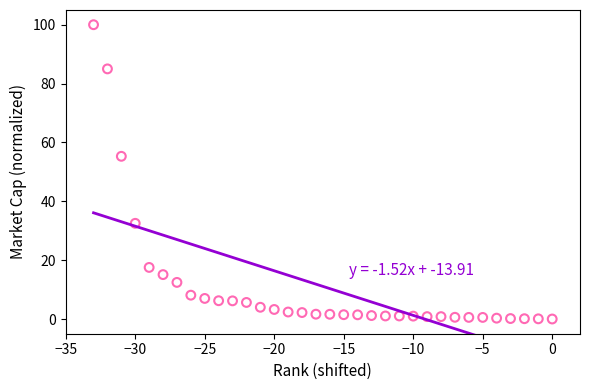

What is the range of X values (max minus min)?

33.0